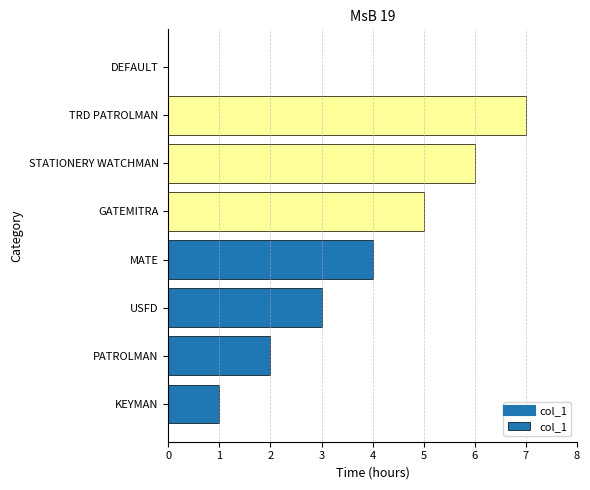

True or false: the data shows 0 at DEFAULT.

True